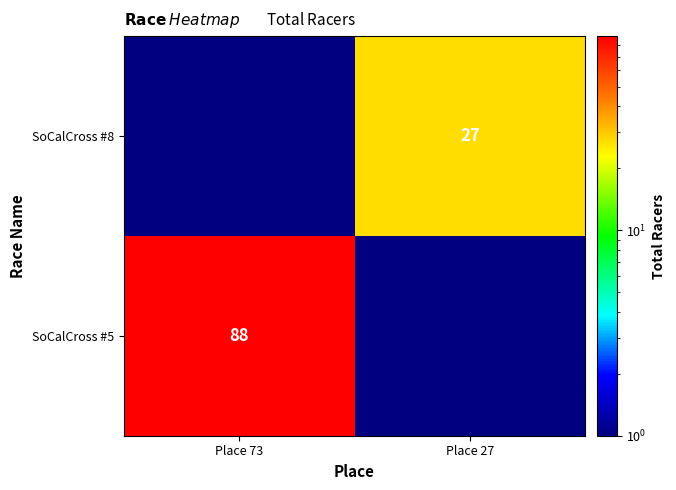

Is the value of SoCalCross #8 at Place 27 greater than the value of SoCalCross #5 at Place 73?

No